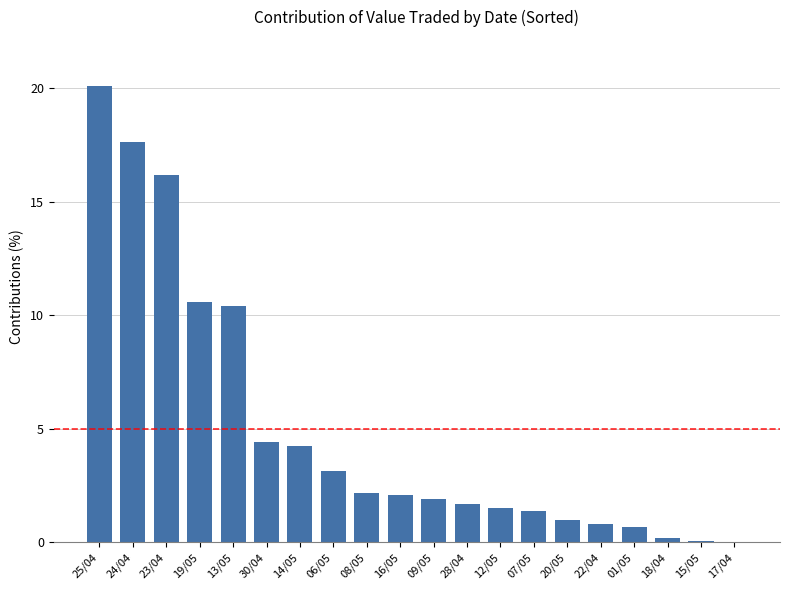

Count the number of categories in the chart.

20